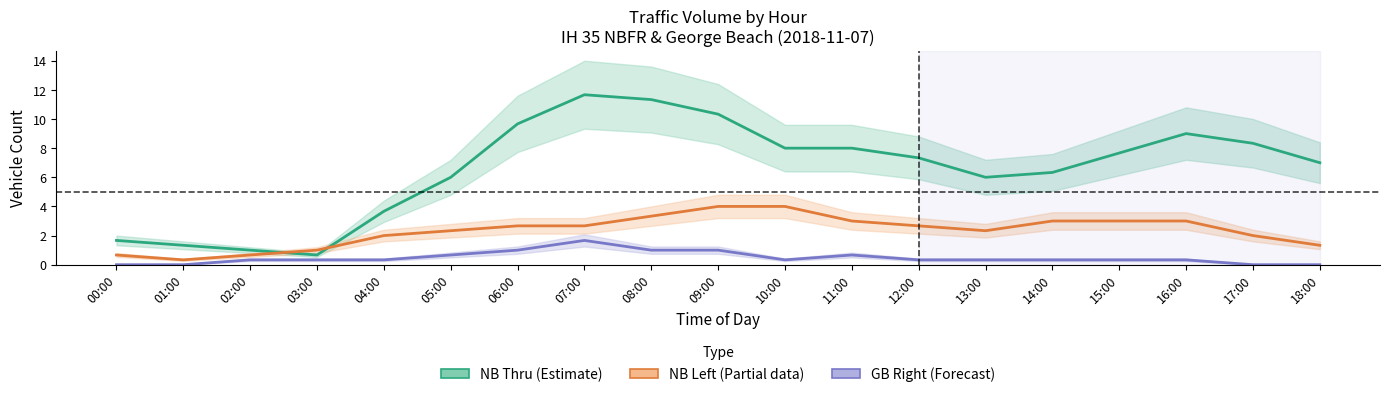

Is it true that GB Right (Forecast) equals 1.1 at 05:00?

False